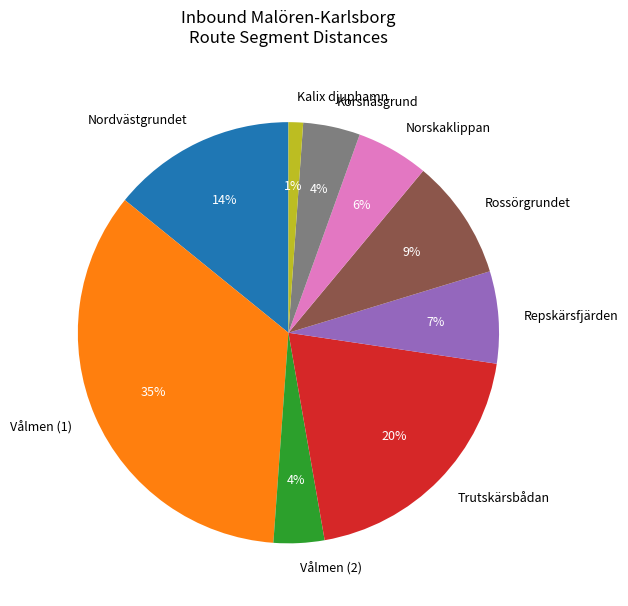

What is the largest slice in the pie chart?

Vålmen (1)